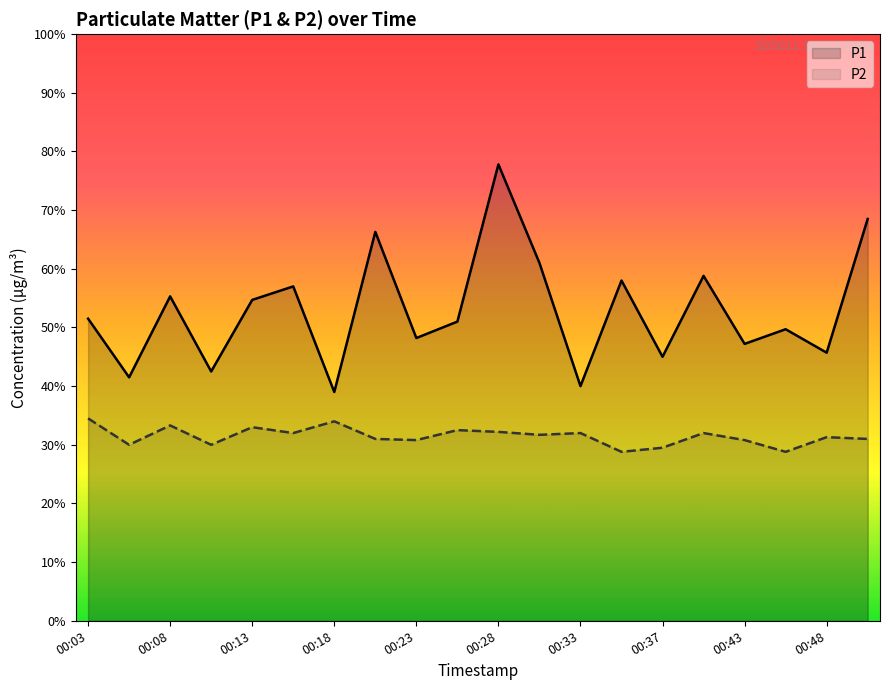

At 00:33, list the series in order from largest to smallest.

P1, P2